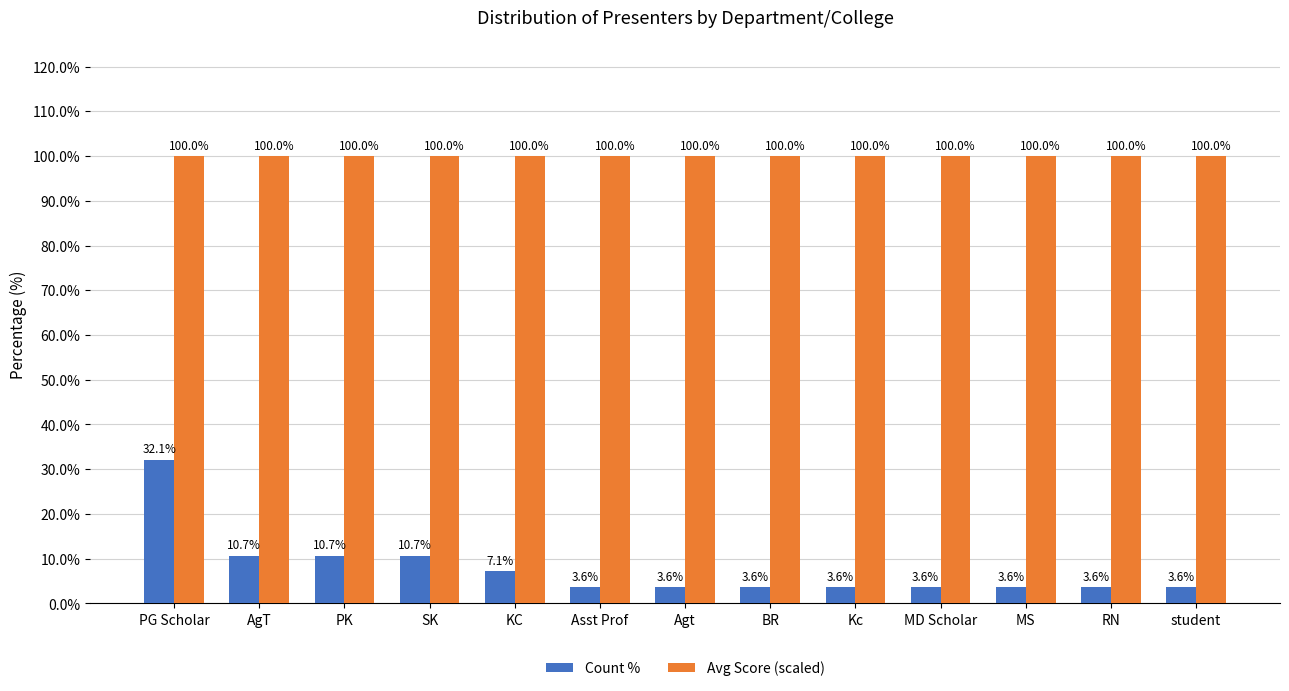

What is the difference between the maximum and minimum values in the Count % series?

28.6